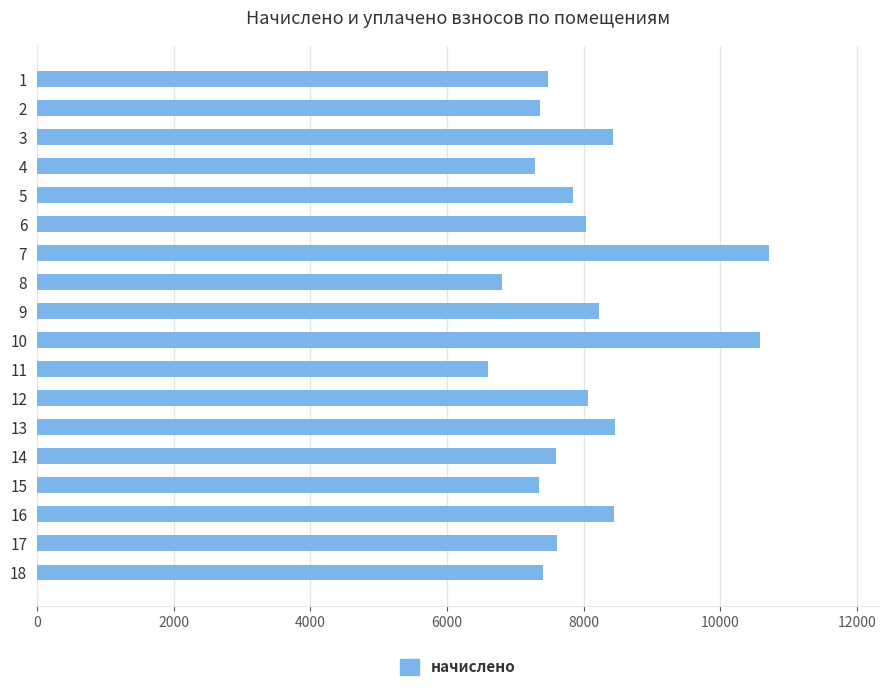

What is the value of the 6th bar from the top?

8031.6